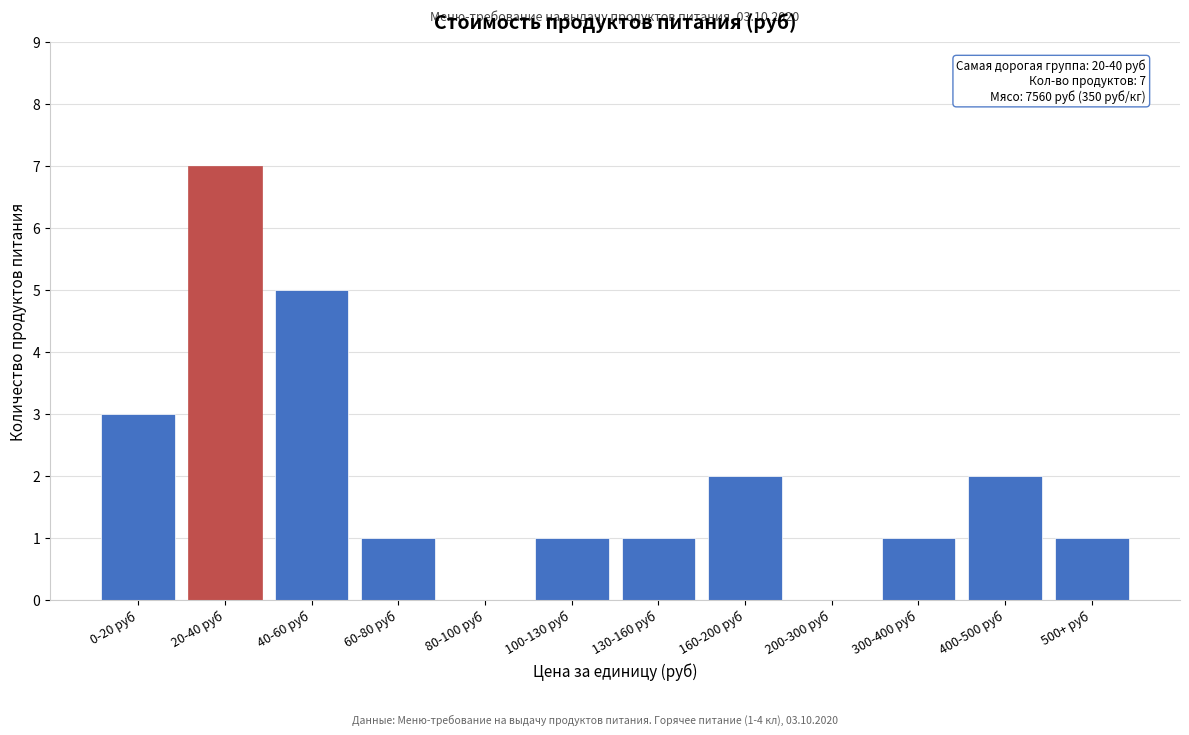

Reading left to right, what are all the values shown in this chart?

0-20 руб=3	20-40 руб=7	40-60 руб=5	60-80 руб=1	80-100 руб=0	100-130 руб=1	130-160 руб=1	160-200 руб=2	200-300 руб=0	300-400 руб=1	400-500 руб=2	500+ руб=1